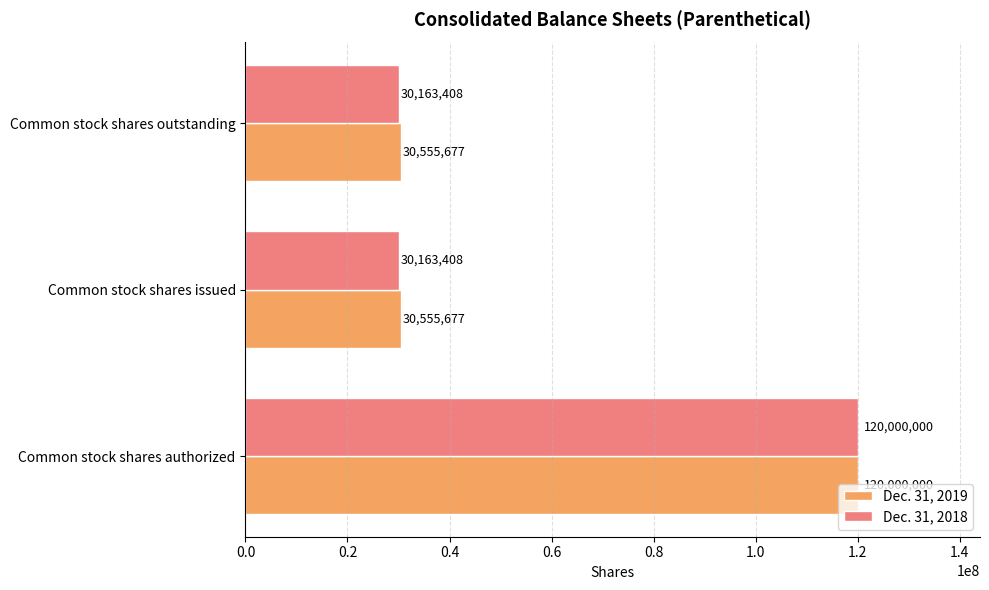

At Common stock shares outstanding, list the series in order from smallest to largest.

Dec. 31, 2018, Dec. 31, 2019